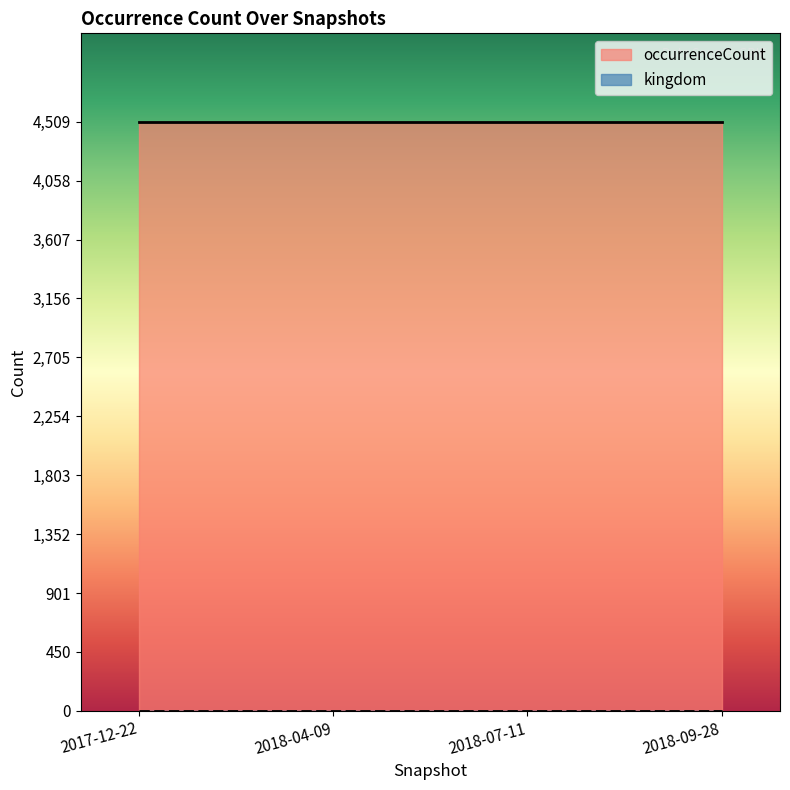

True or false: kingdom has more than 1 points higher than both neighbors.

False